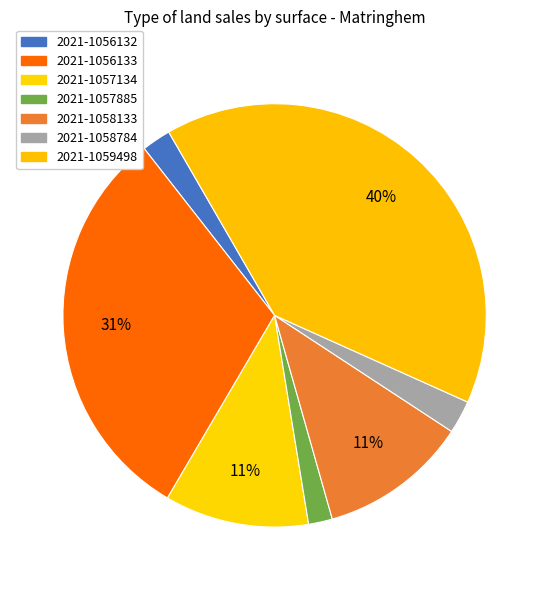

Count the number of slices in the pie.

7